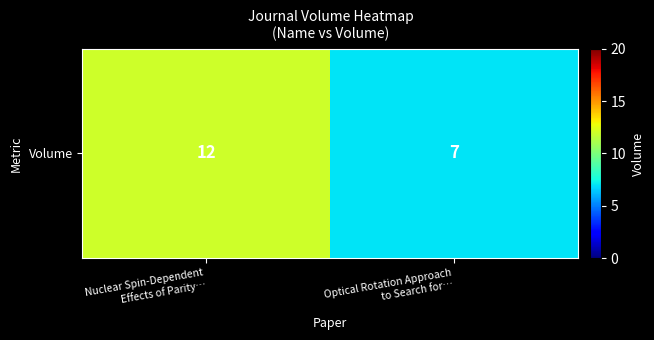

What is the greatest value displayed?

12